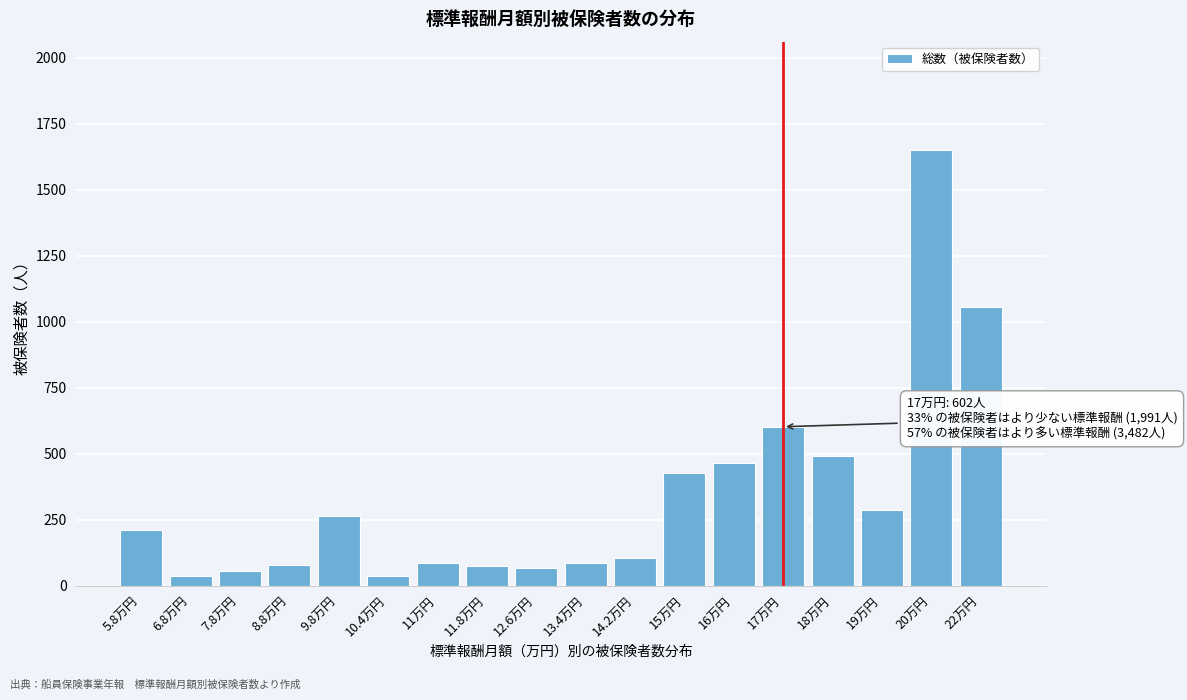

The value at 13.4万円 is 85. True or false?

True